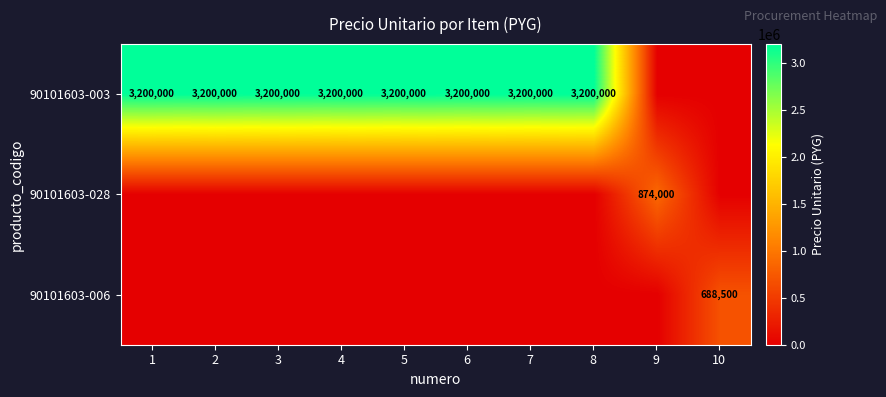

The 90101603-003 series shows 3200000 at 6. True or false?

True